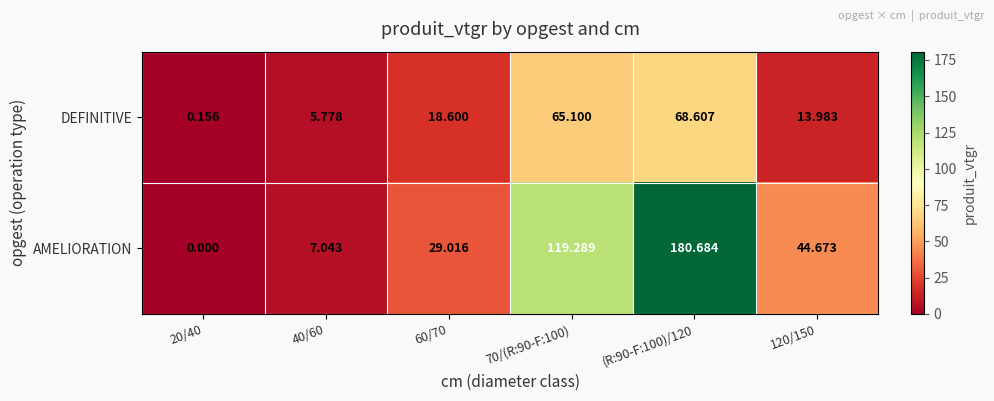

Rank the series by their maximum value, from lowest to highest.

DEFINITIVE, AMELIORATION